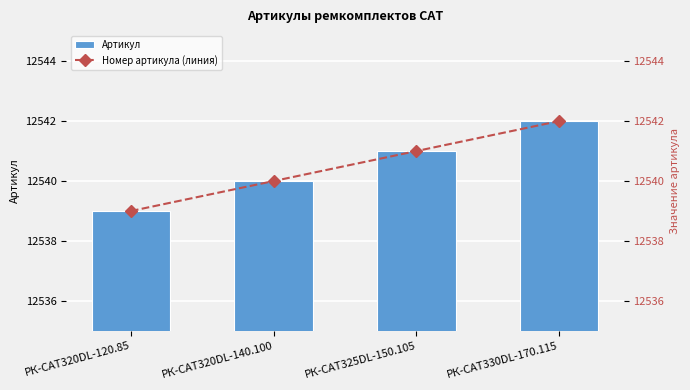

How many groups of bars are there?

4